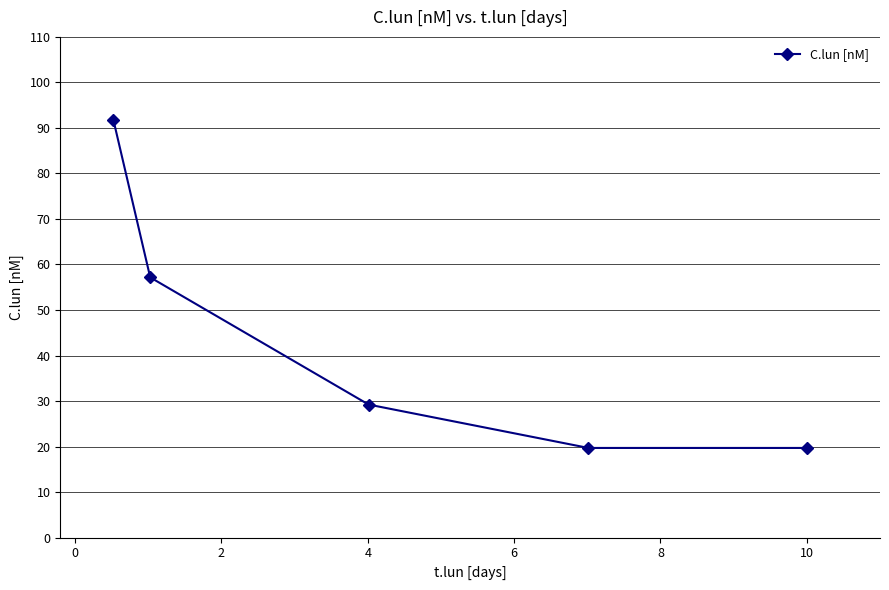

True or false: the data has more than 1 interior local peaks.

False